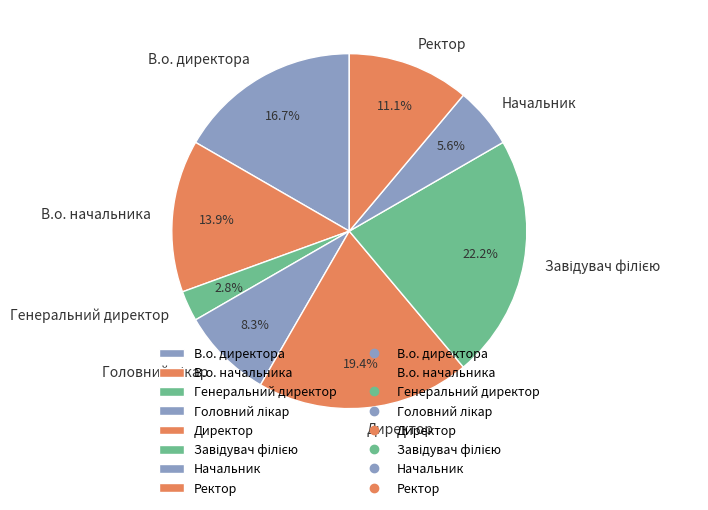

What is the total percentage of В.о. директора and Директор?

36.1%